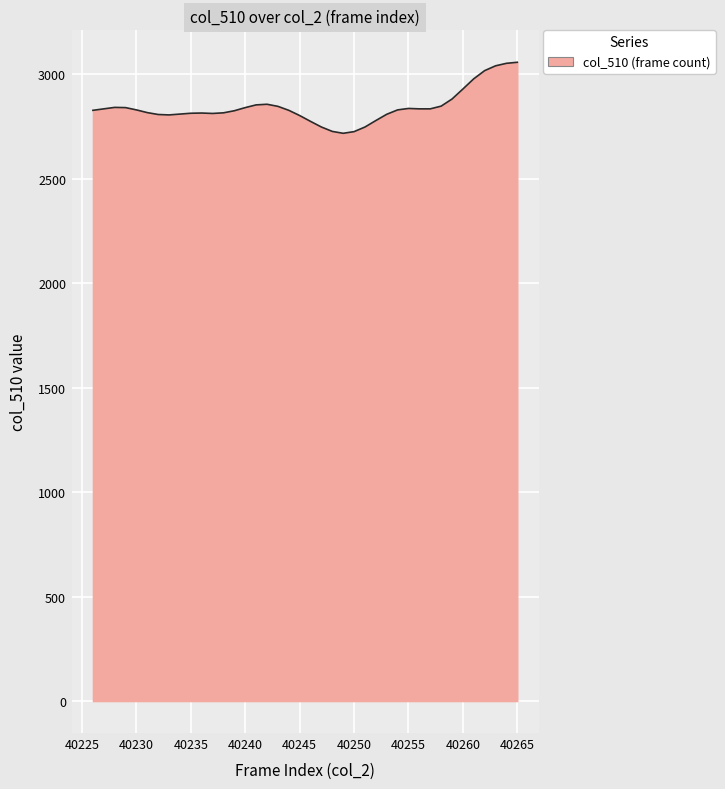

What is the difference between the maximum and second lowest values?

332